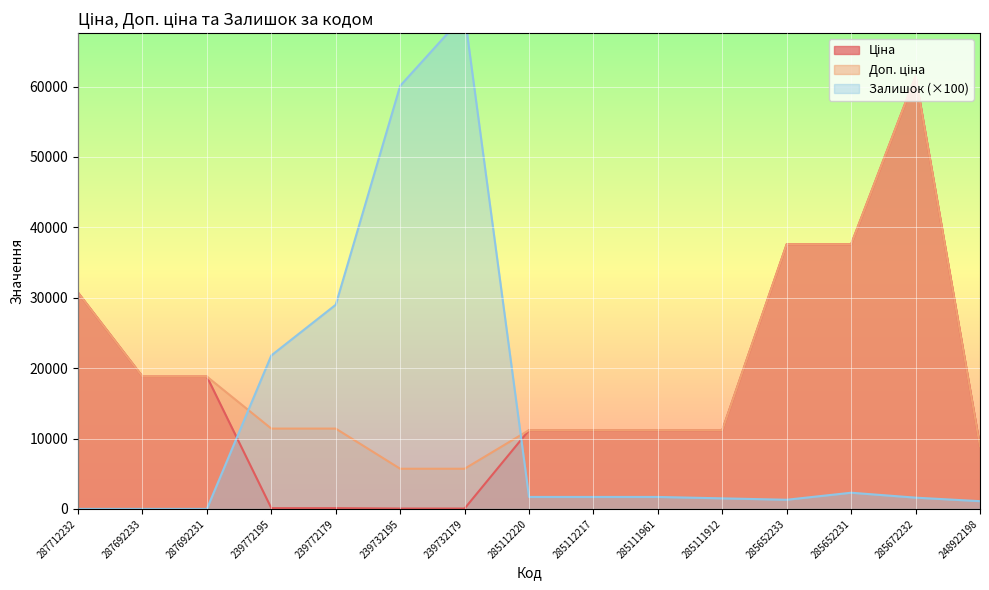

At which category does Залишок reach its first local valley?

285652233